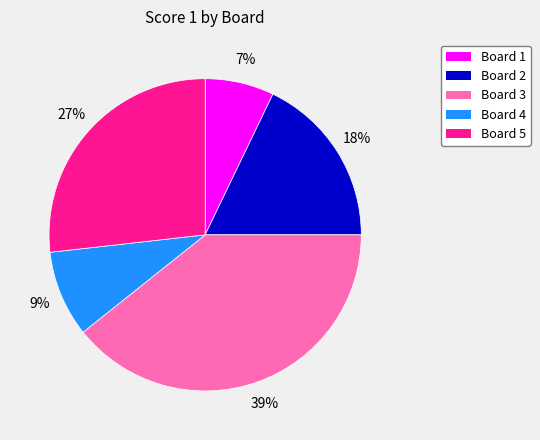

To the nearest percent, what is the difference between the largest and smallest slice percentages?

32%